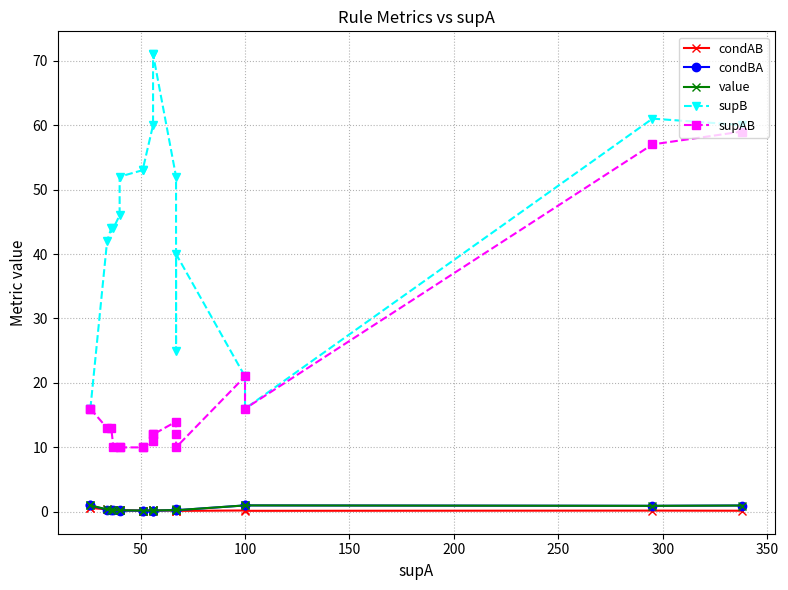

How many interior local peaks does the value series have?

1